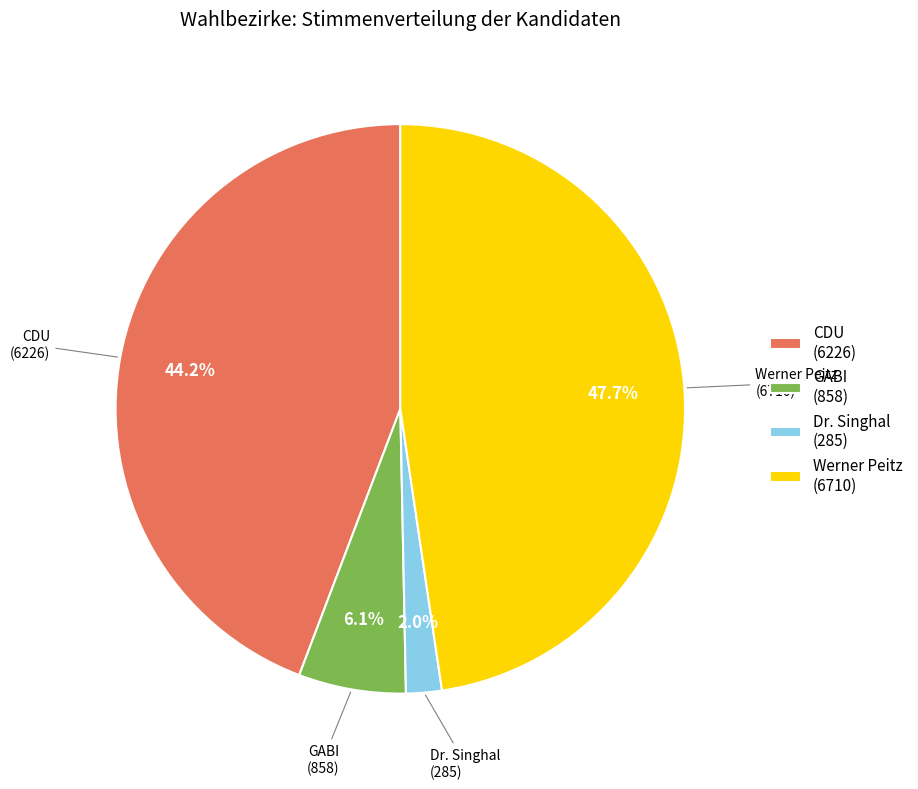

Combined, what portion of the pie is CDU (6226) and Werner Peitz (6710)?

91.9%